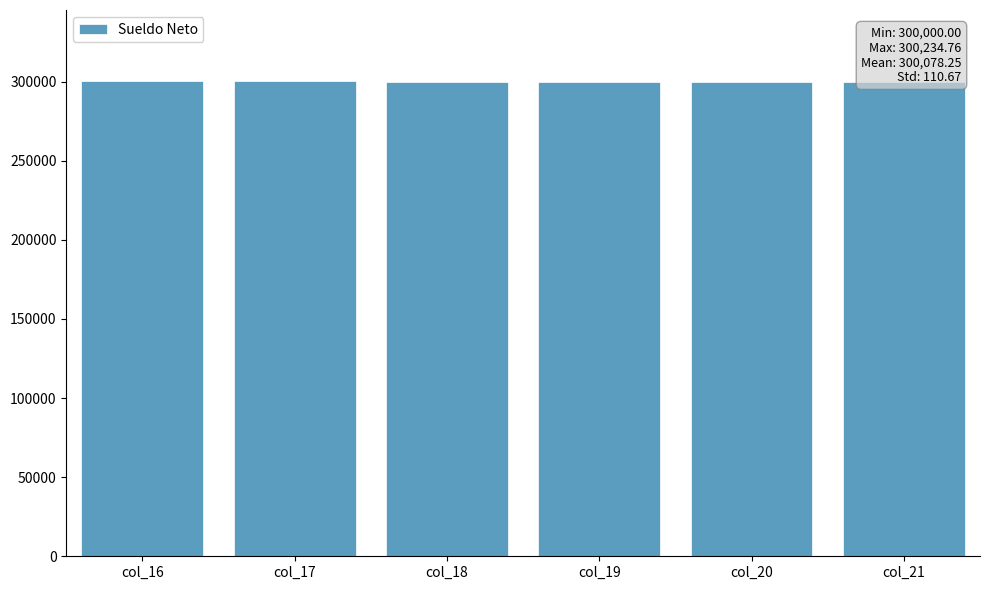

Where is the data nearest to the value 300117?

col_18